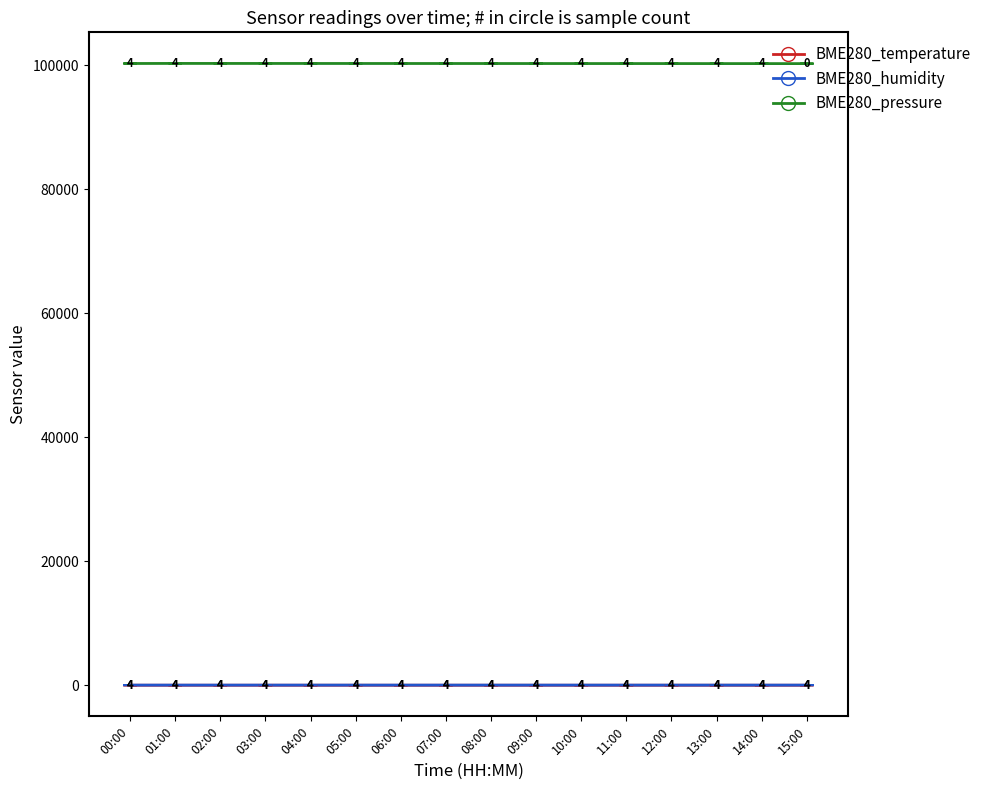

Which series has the largest total across all categories?

BME280_pressure